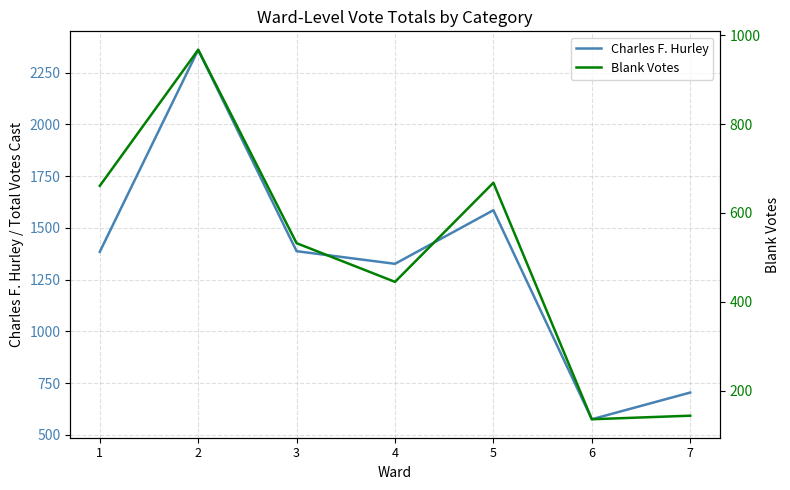

In Blank Votes, how many points are lower than both neighbors (excluding endpoints)?

2